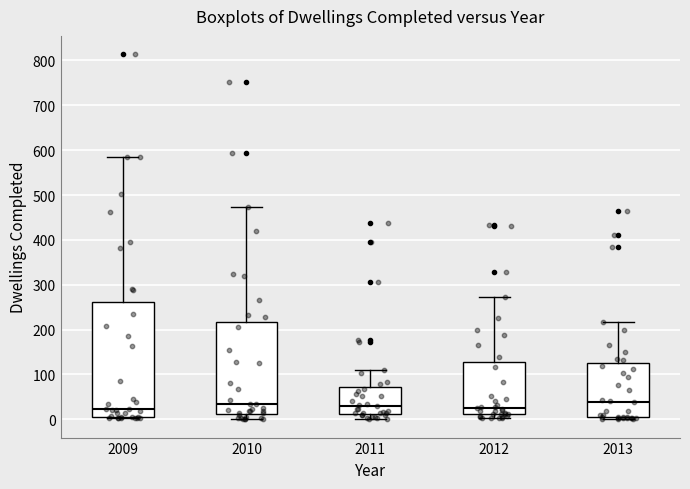

Where is the upper edge of the box at x = 2011 on the y-axis? The values are not printed on the chart, so give them approximately, as read against the axis.

70